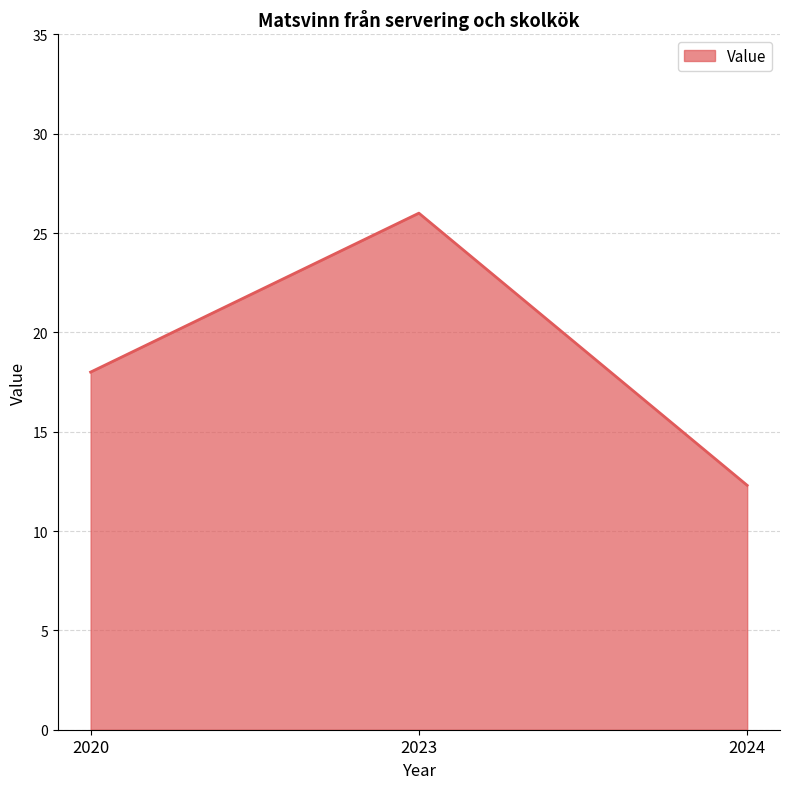

At which category does the chart reach its peak across all series?

2023